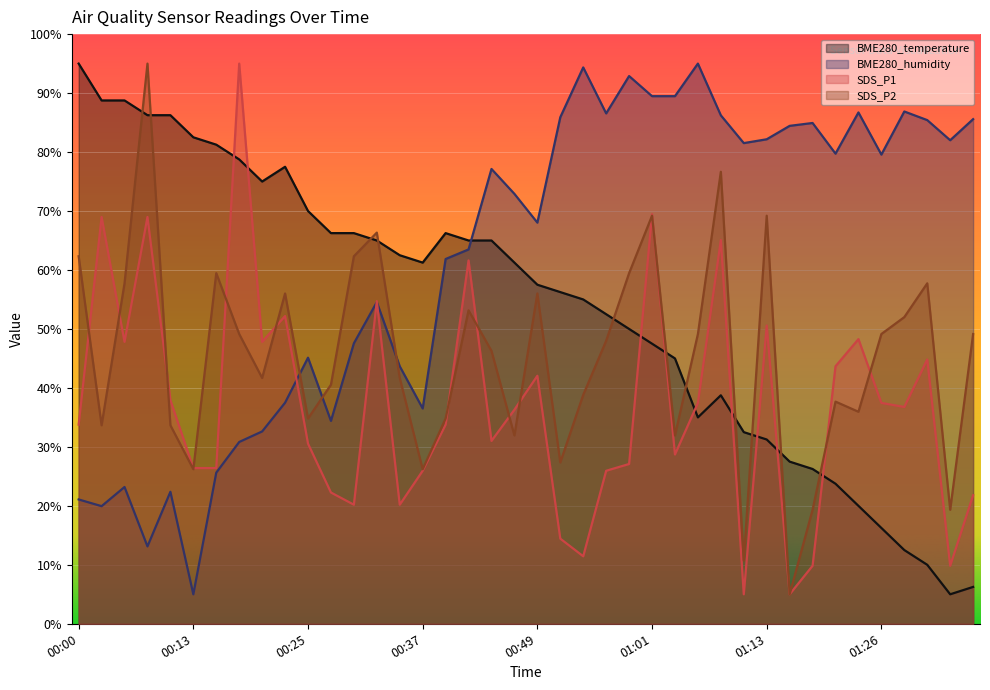

What is the spread (max minus min) of values at 01:16?

79.4